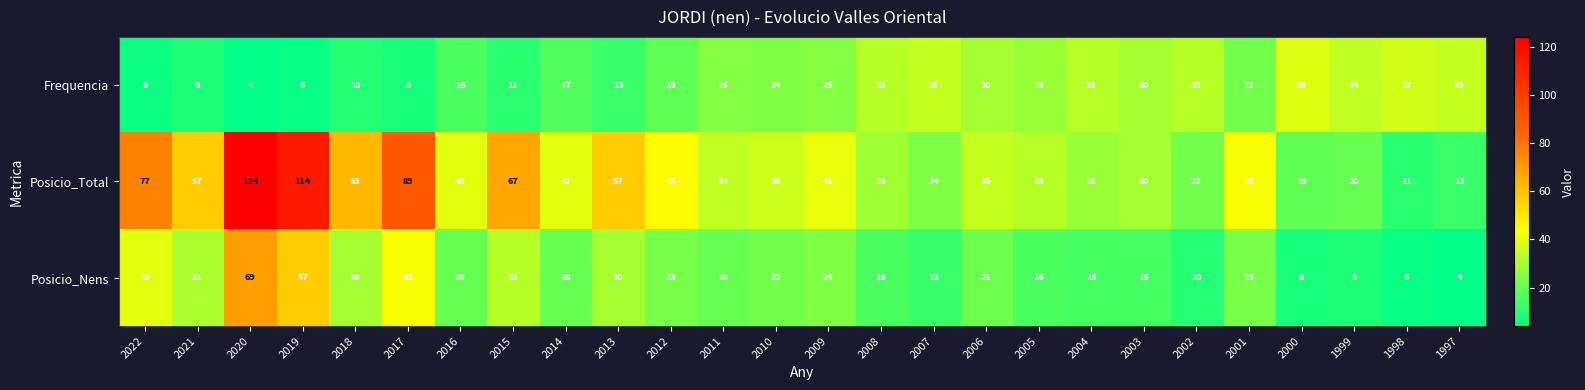

Is it true that Posicio_Total equals 57 at 2013?

True